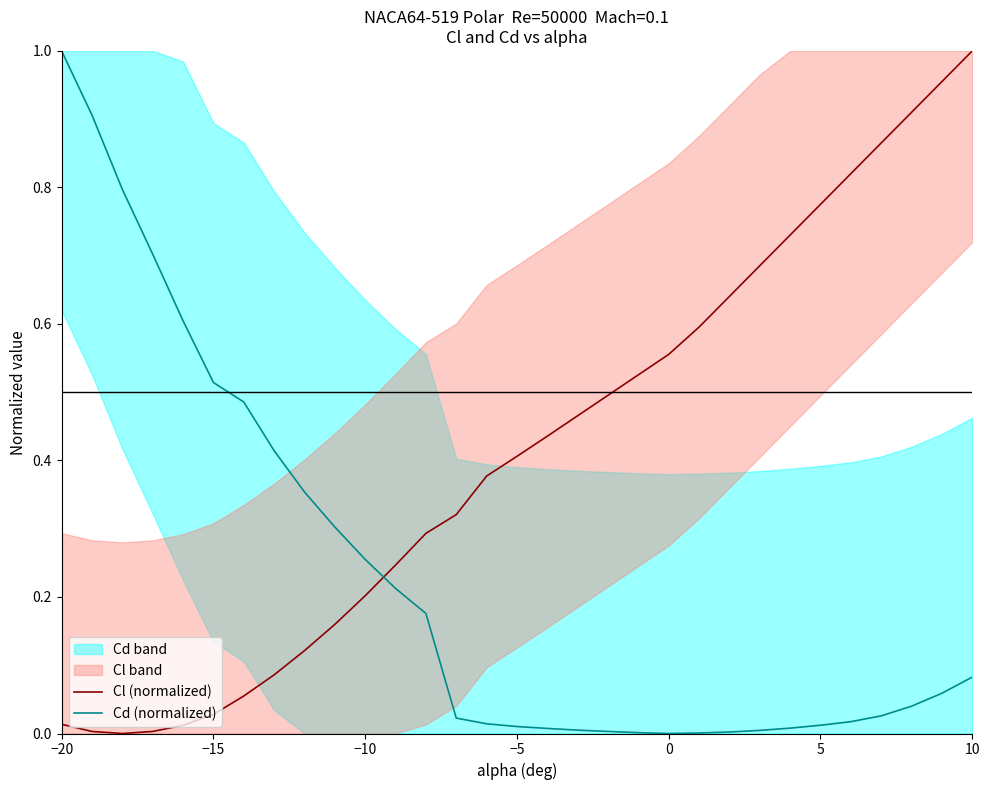

What is the sum of all Cd (normalized) values?

7.0